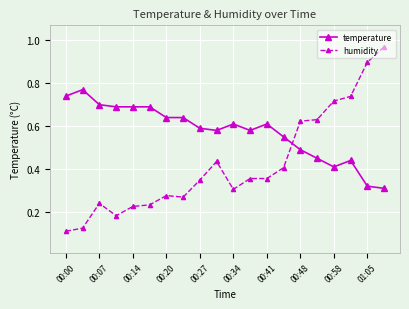

Count the temperature values in the range 0 to 1.

20